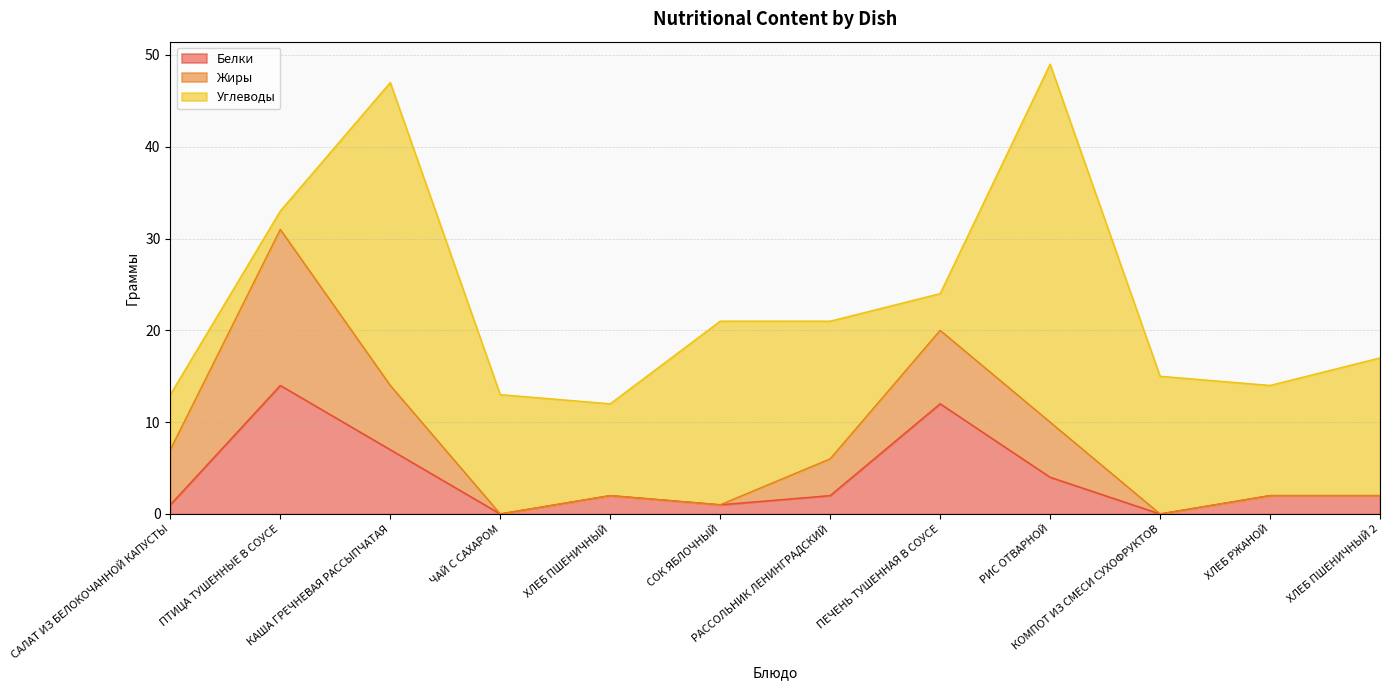

After their last crossing, which series has the higher values: Белки or Жиры?

Жиры